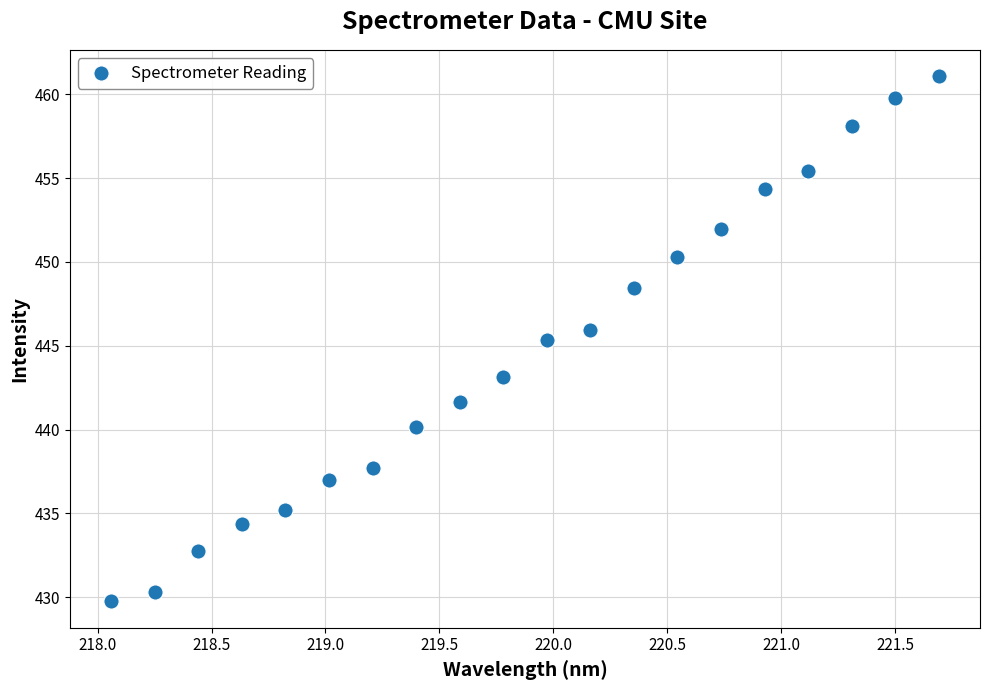

What is the range of X values (max minus min)?

3.6